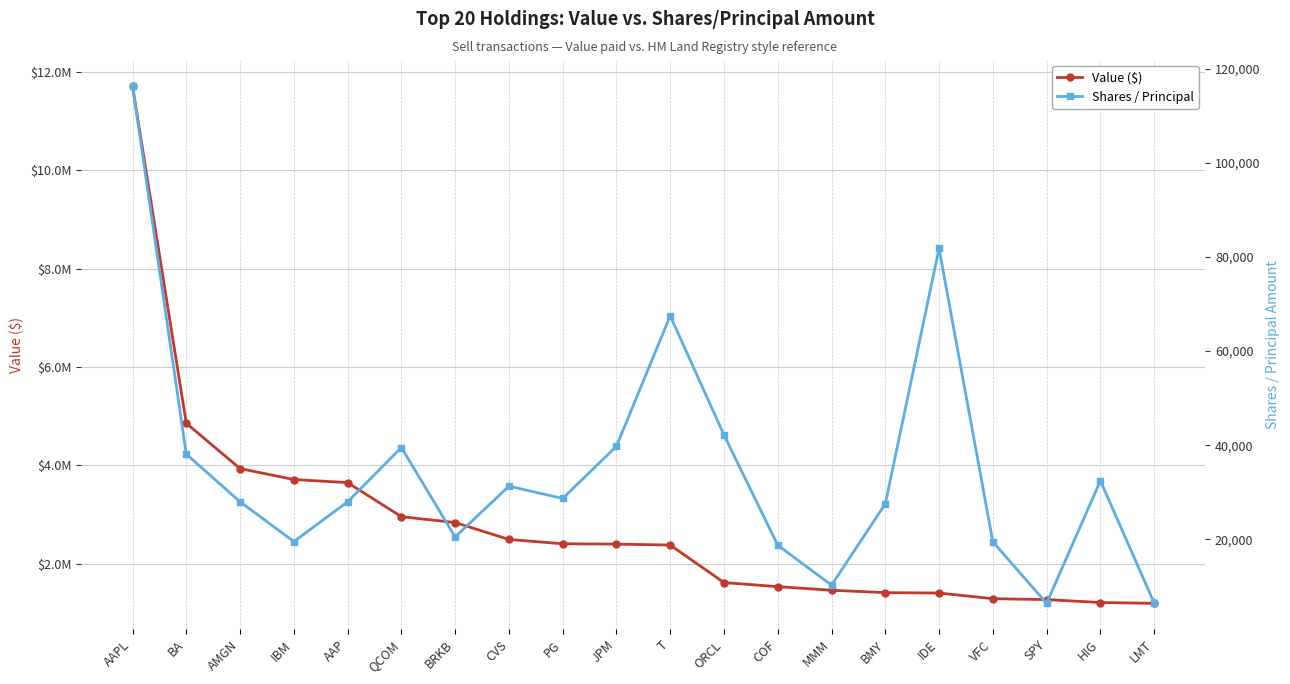

The Shares / Principal series shows 6439 at SPY. True or false?

True